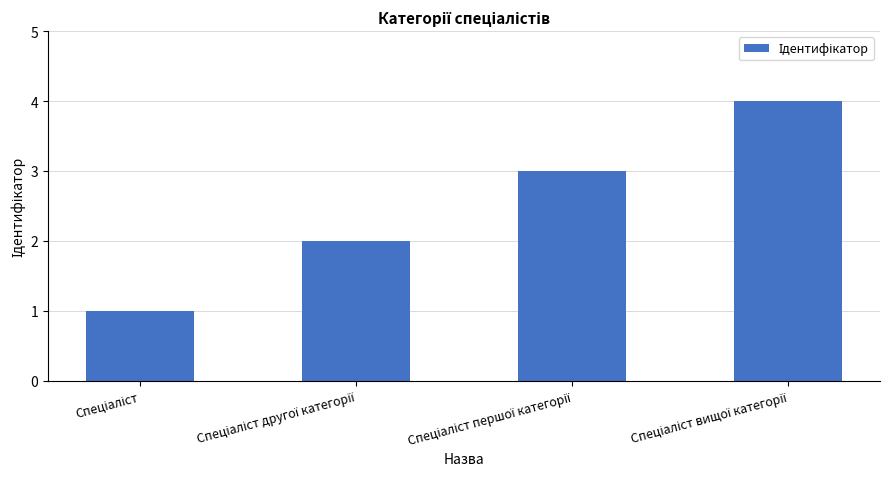

What is the maximum value shown in the chart?

4